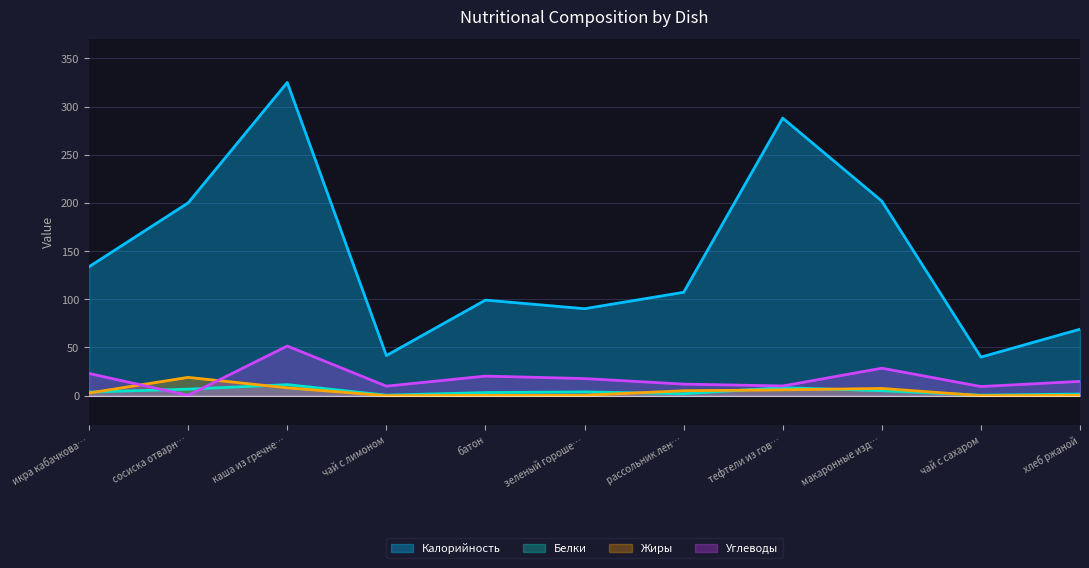

At which category is the sum across all series the highest?

каша из гречне…